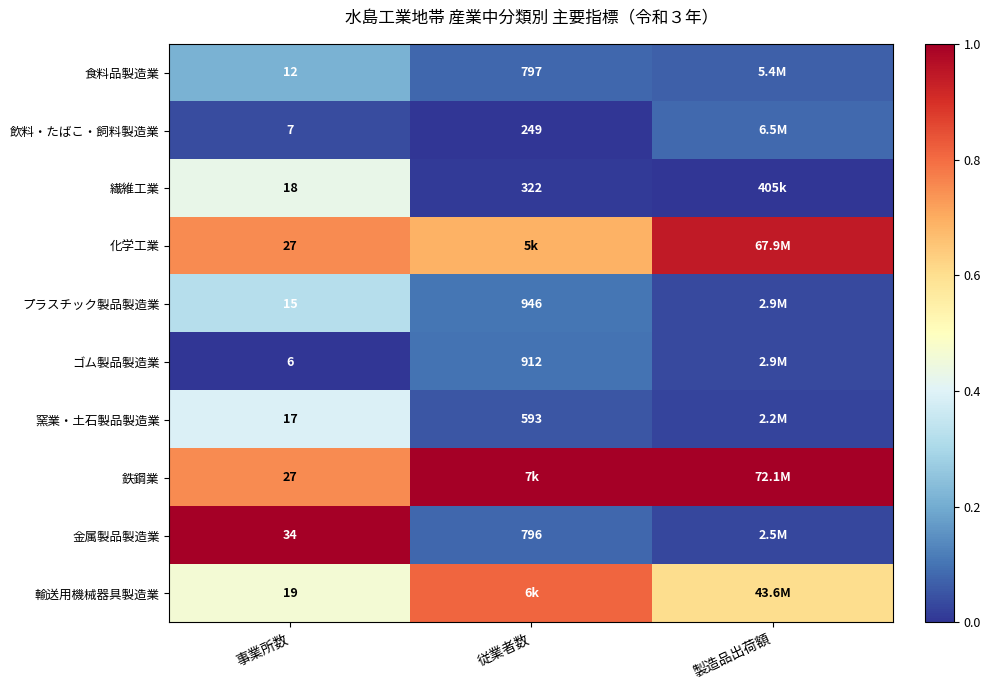

Which series has the largest total across all categories?

鉄鋼業